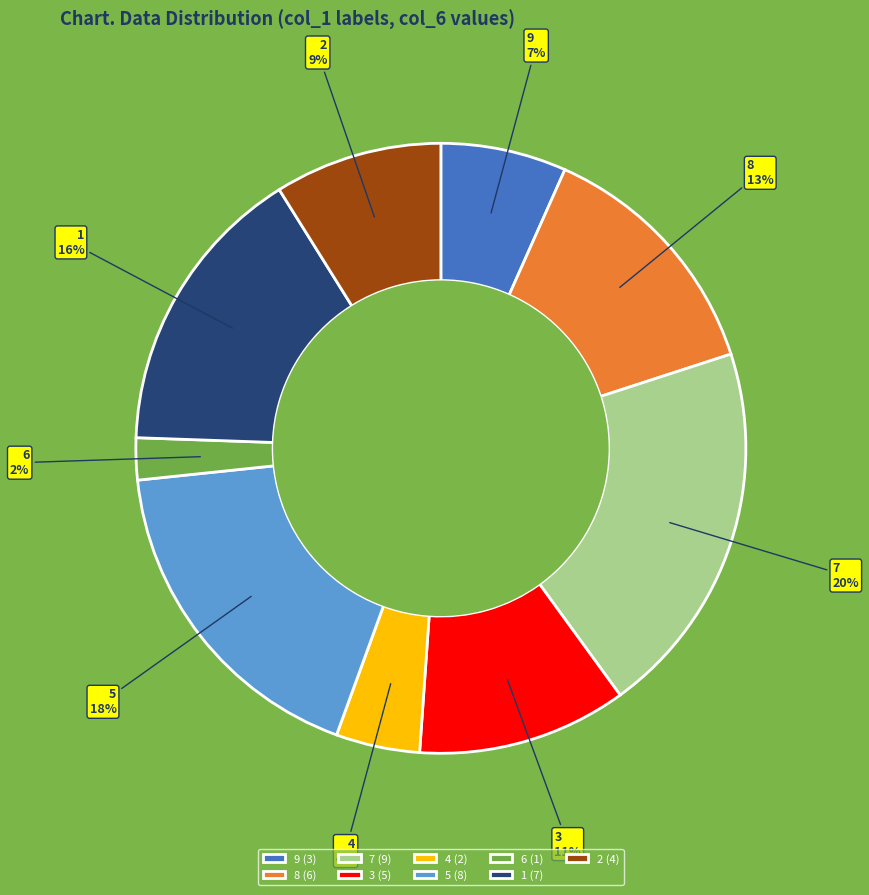

Do 9 and 6 together represent more than half of the pie?

No